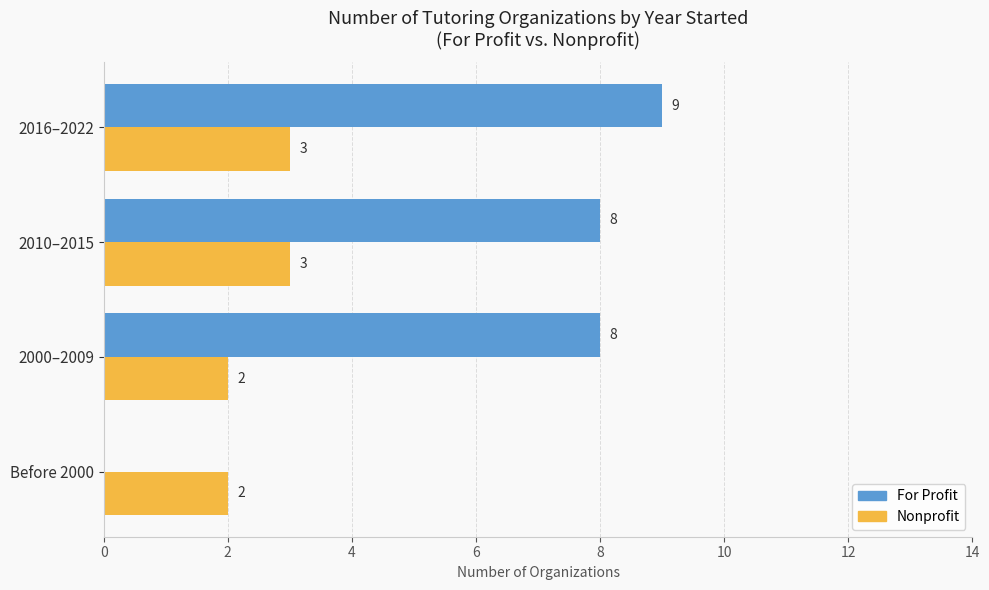

What is the sum of the For Profit values at Before 2000 and 2000–2009?

8